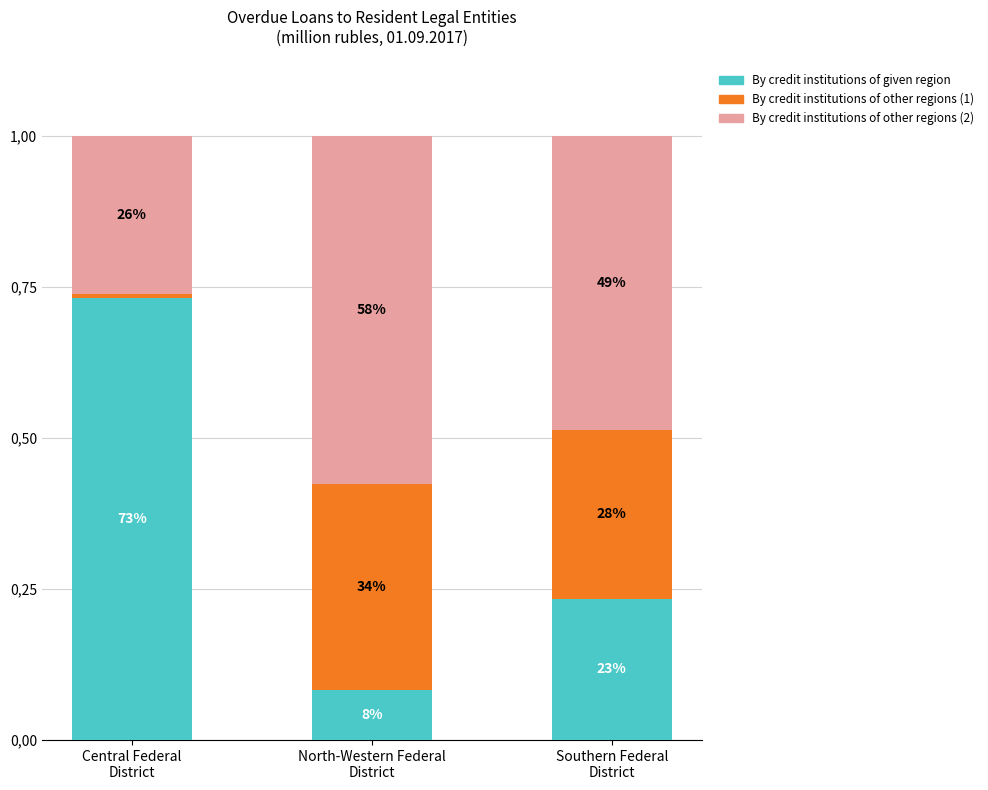

Does the chart contain any negative values?

No